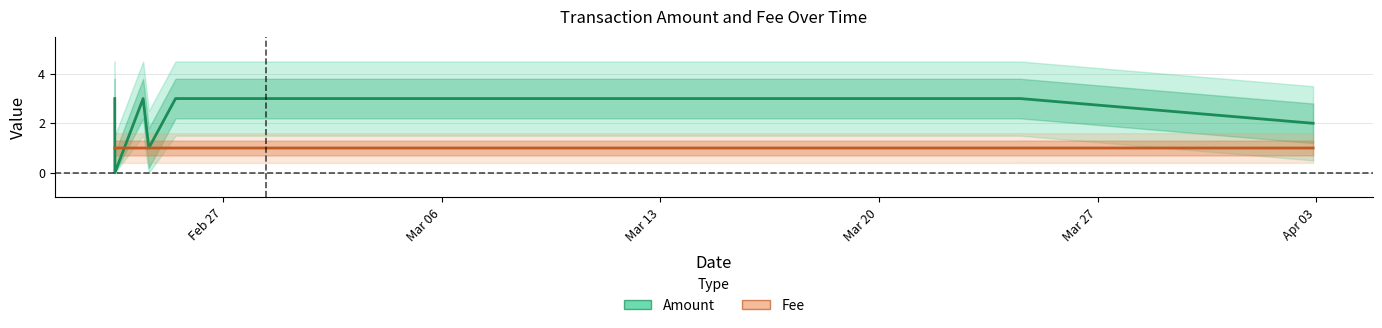

The Amount series shows 5.3 at 2017-02-27 08:56:15. True or false?

False